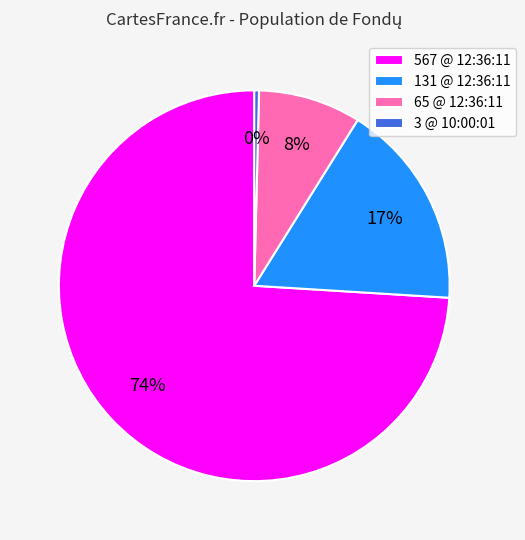

Is the sum of 131 @ 12:36:11 and 3 @ 10:00:01 greater than half?

No